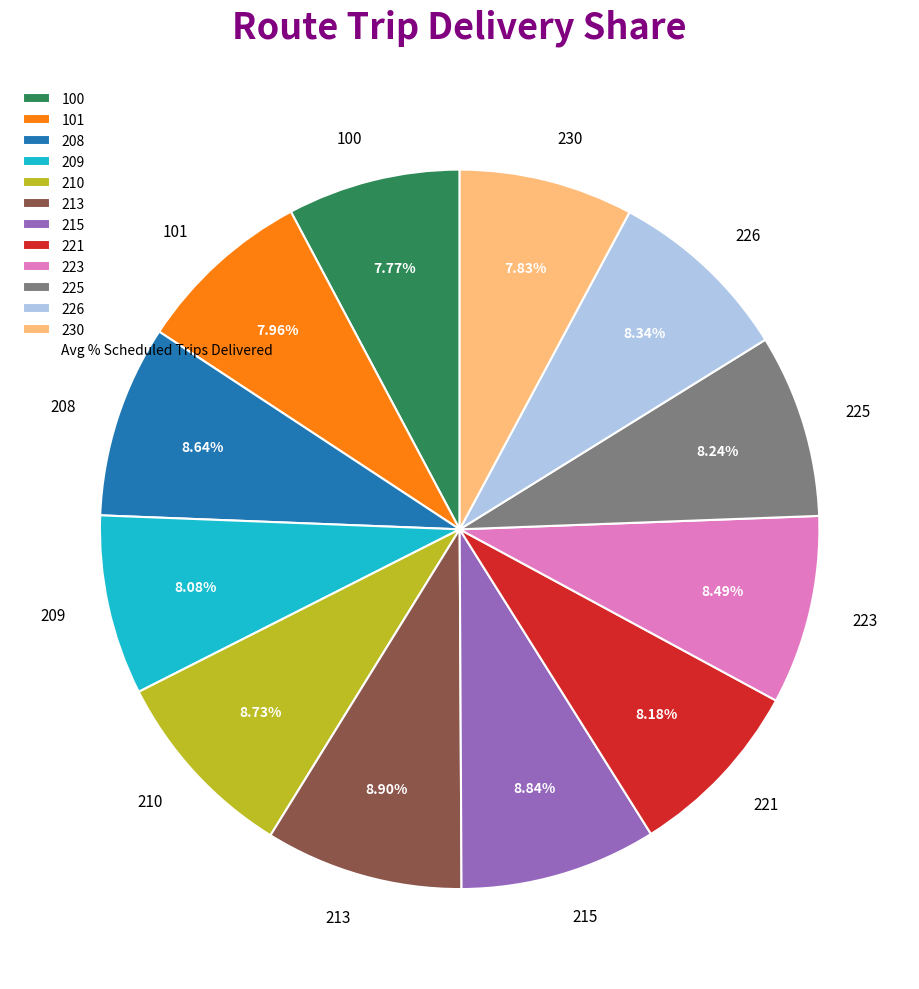

How many slices are in this pie chart?

12